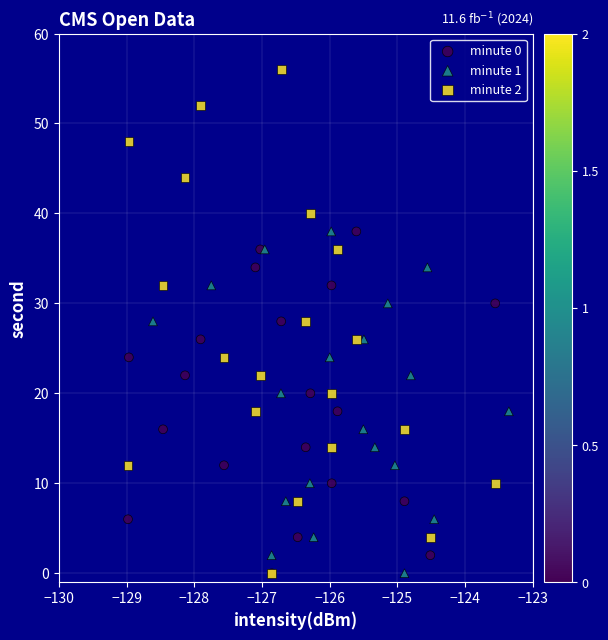

Which series reaches the maximum Y coordinate?

minute 2